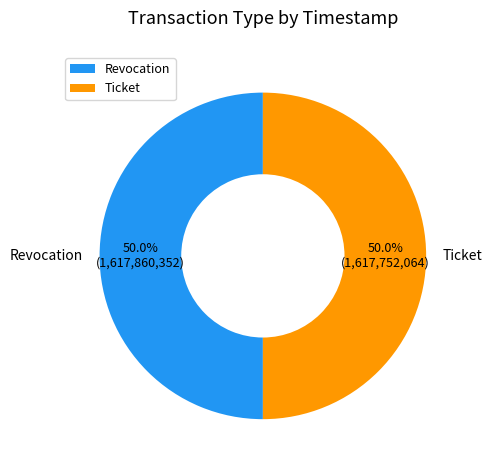

How many segments does this pie chart have?

2